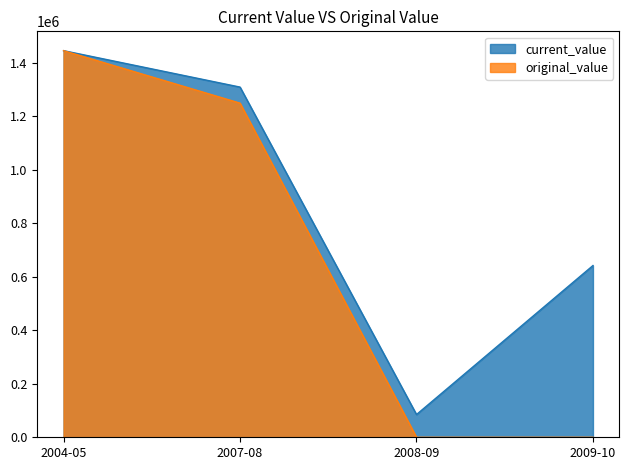

Count the number of data series in this chart.

2